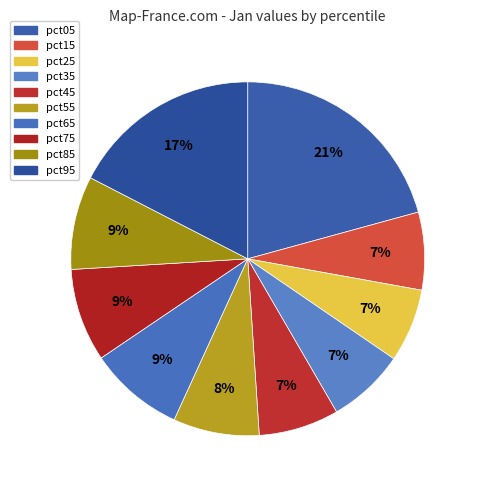

To the nearest percent, what is the difference between the pct25 and pct65 slice percentages?

2%